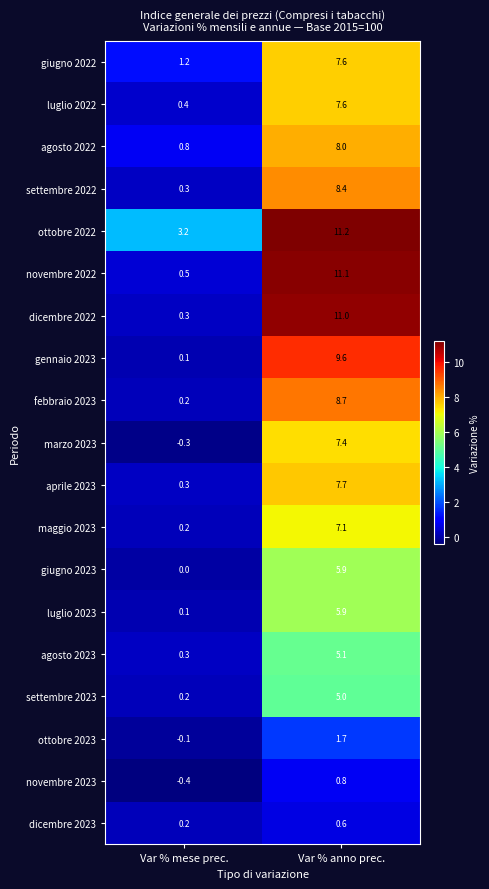

List the labels in order of dicembre 2022 value, largest first.

Var % anno prec., Var % mese prec.